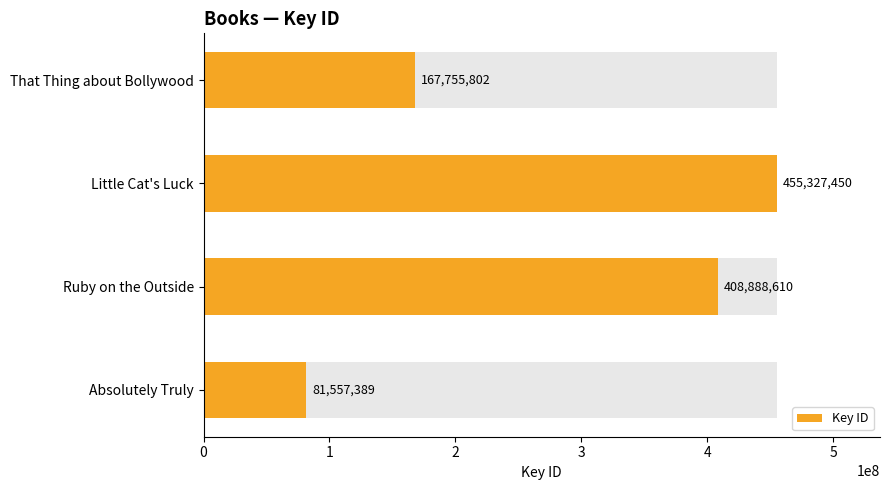

What is the value of the 4th bar from the left?

81557389